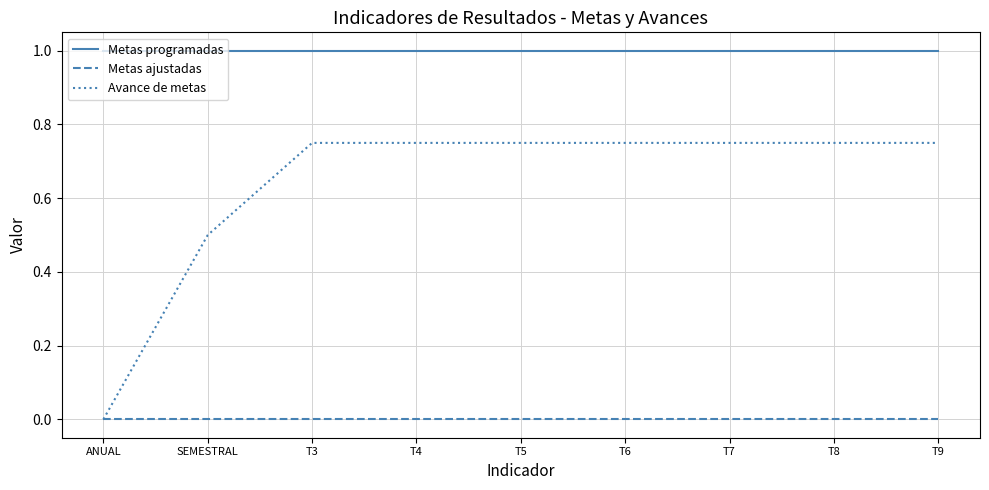

What is the lowest value of the Metas programadas series?

1.0